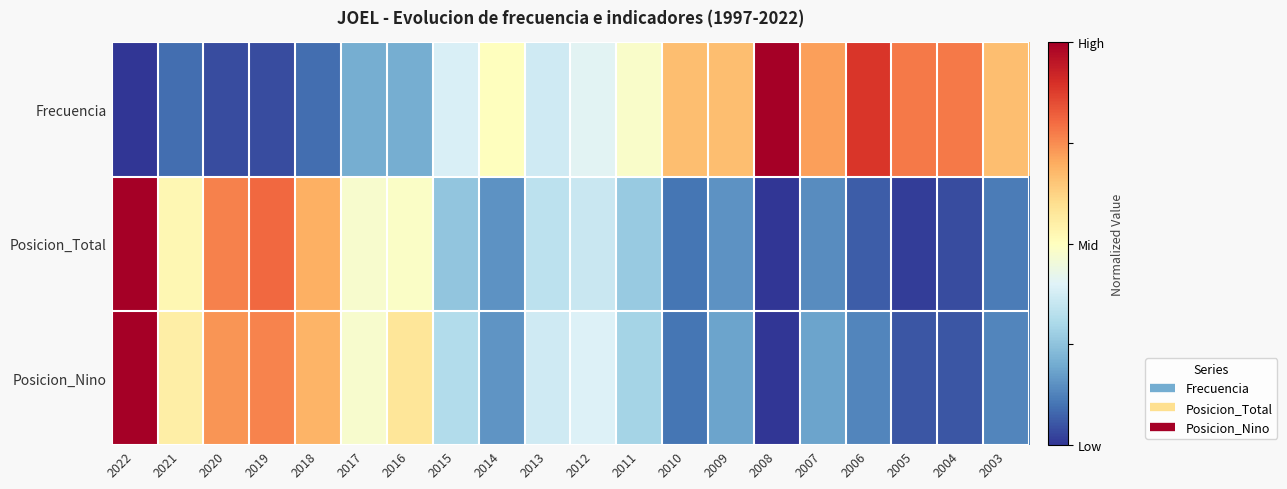

Reading left to right, transcribe all the data shown in this chart.

Frecuencia: 2022=0.0	2021=0.1	2020=0.0	2019=0.0	2018=0.1	2017=0.2	2016=0.2	2015=0.4	2014=0.5	2013=0.4	2012=0.4	2011=0.5	2010=0.7	2009=0.7	2008=1.0	2007=0.7	2006=0.9	2005=0.8	2004=0.8	2003=0.7
Posicion_Total: 2022=1.0	2021=0.5	2020=0.8	2019=0.8	2018=0.7	2017=0.5	2016=0.5	2015=0.3	2014=0.2	2013=0.3	2012=0.4	2011=0.3	2010=0.1	2009=0.2	2008=0.0	2007=0.1	2006=0.1	2005=0.0	2004=0.0	2003=0.1
Posicion_Nino: 2022=1.0	2021=0.6	2020=0.7	2019=0.8	2018=0.7	2017=0.5	2016=0.6	2015=0.3	2014=0.2	2013=0.4	2012=0.4	2011=0.3	2010=0.1	2009=0.2	2008=0.0	2007=0.2	2006=0.1	2005=0.1	2004=0.1	2003=0.1